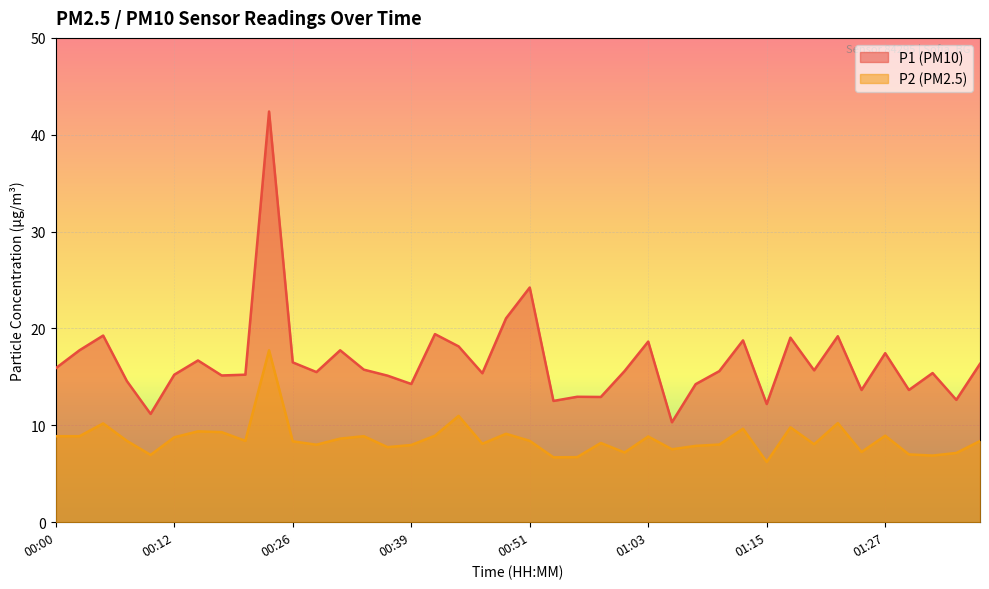

Which category has the highest value in the P2 series?

00:21